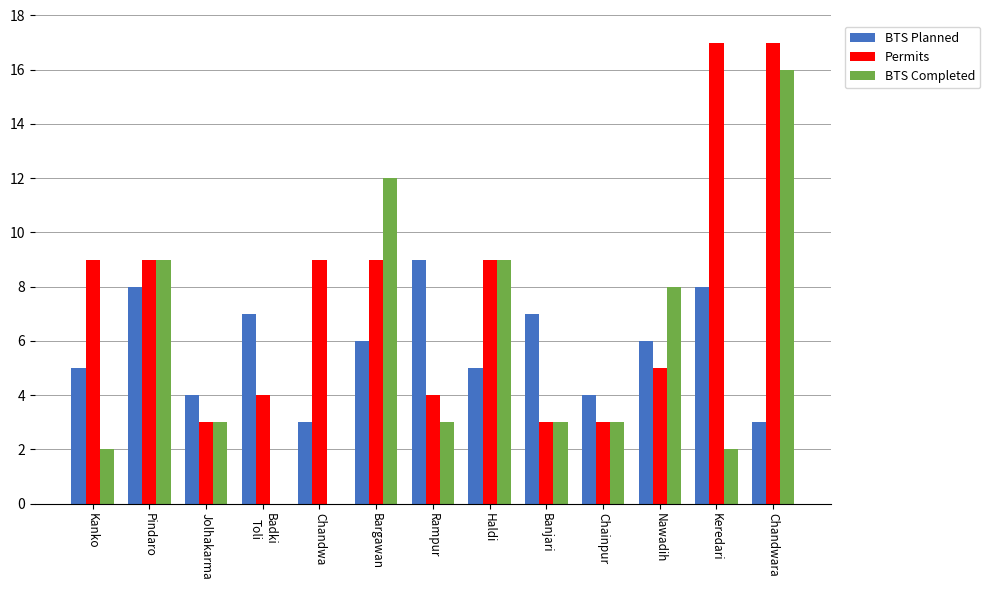

What is the sum of the BTS Completed values at Chandwara and Haldi?

25